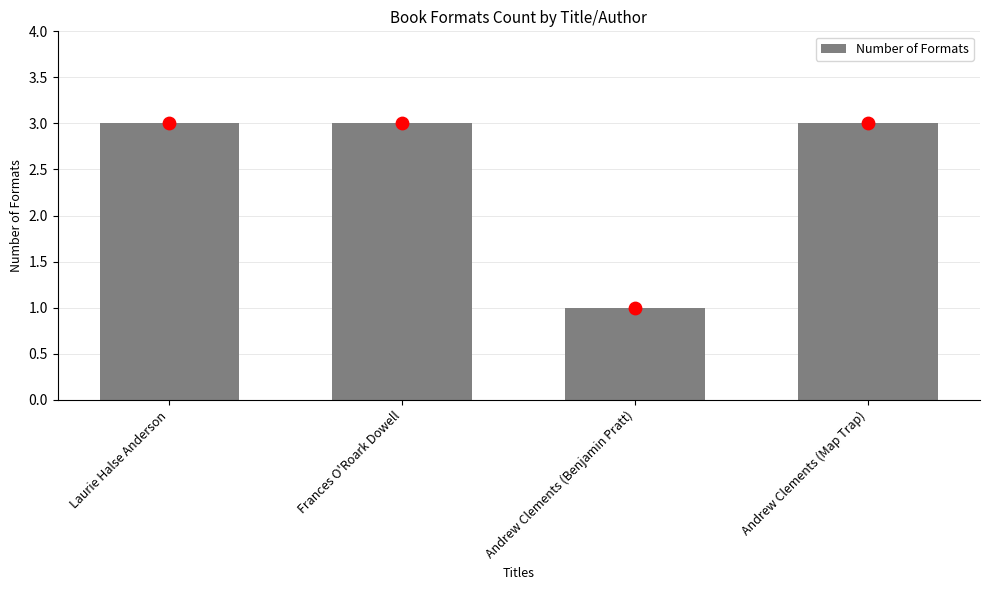

Between Andrew Clements (Map Trap) and Frances O'Roark Dowell, which is larger?

Andrew Clements (Map Trap)